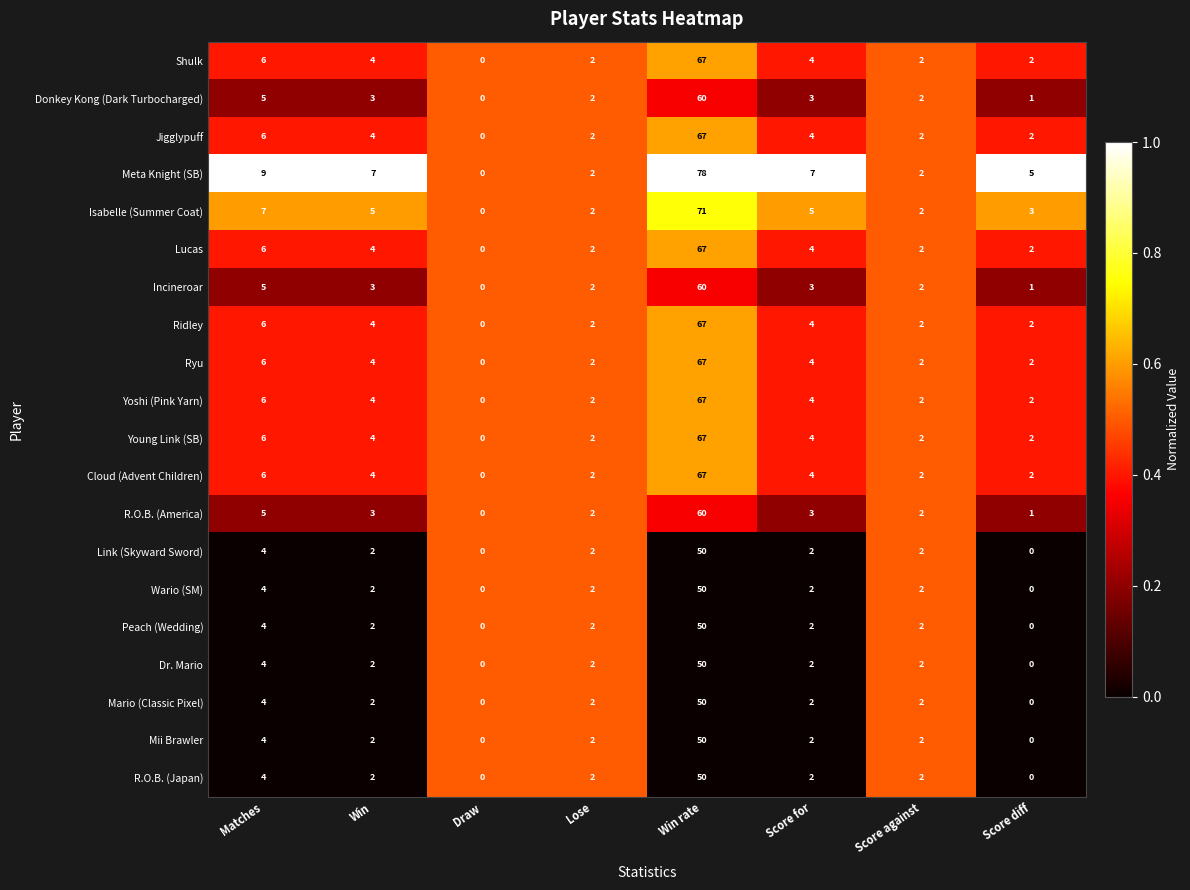

What is the total value across all series at Matches?

107